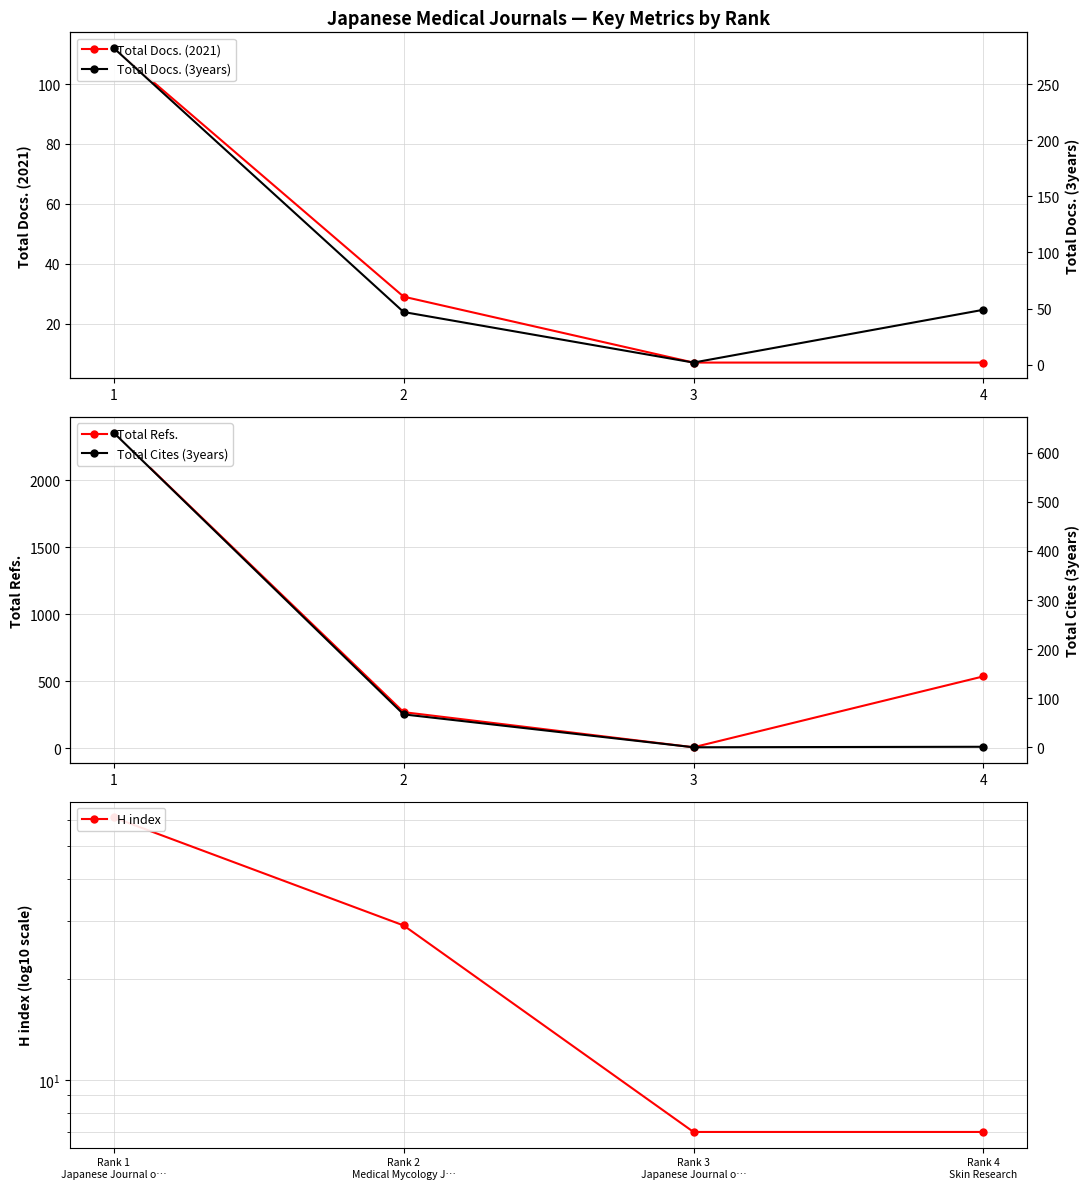

Reading right to left, list all the values displayed in this chart.

Total Docs. (2021): 7	7	29	112
Total Refs.: 538	9	271	2356
H index: 7	7	29	61
Total Docs. (3years): 49	2	47	282
Total Cites (3years): 1	0	67	641